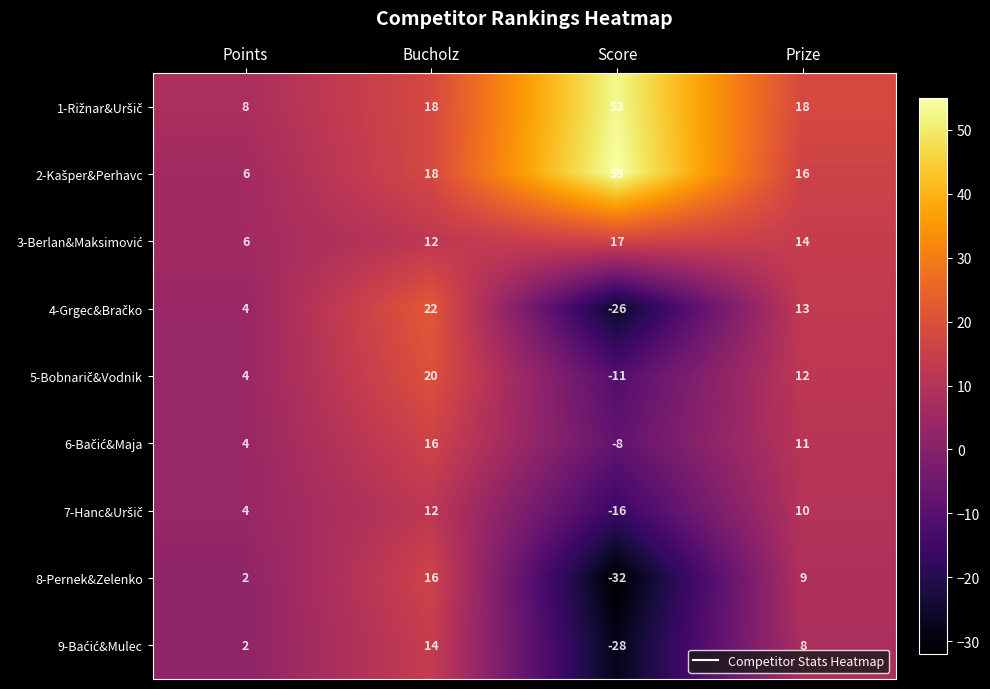

What is the spread (max minus min) of values at Score?

87